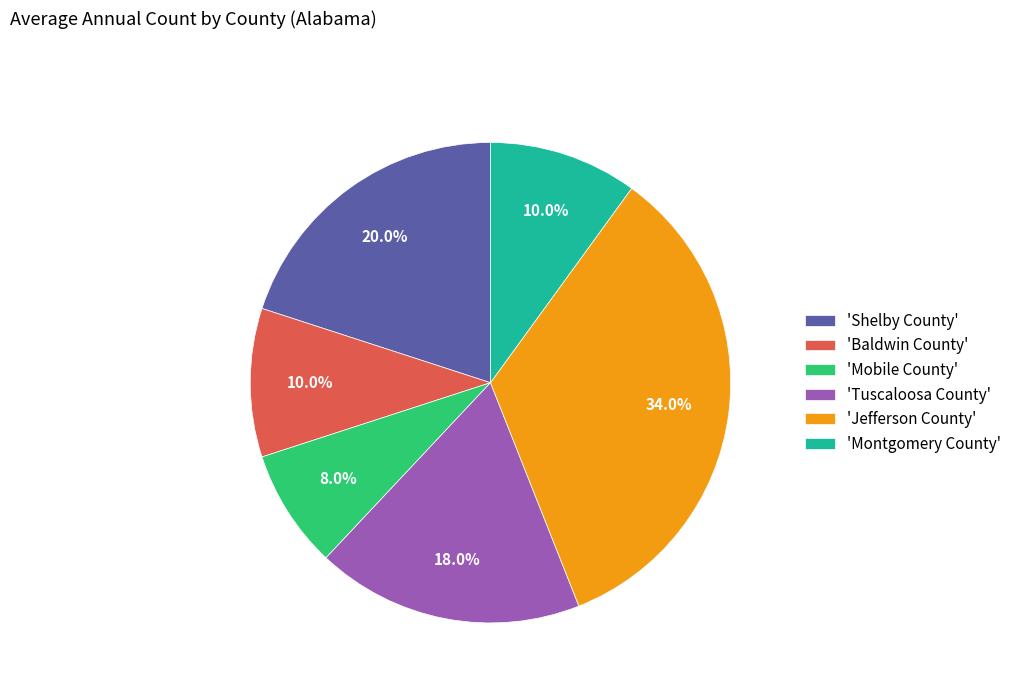

How much of the chart is everything except 'Baldwin County'?

90.0%